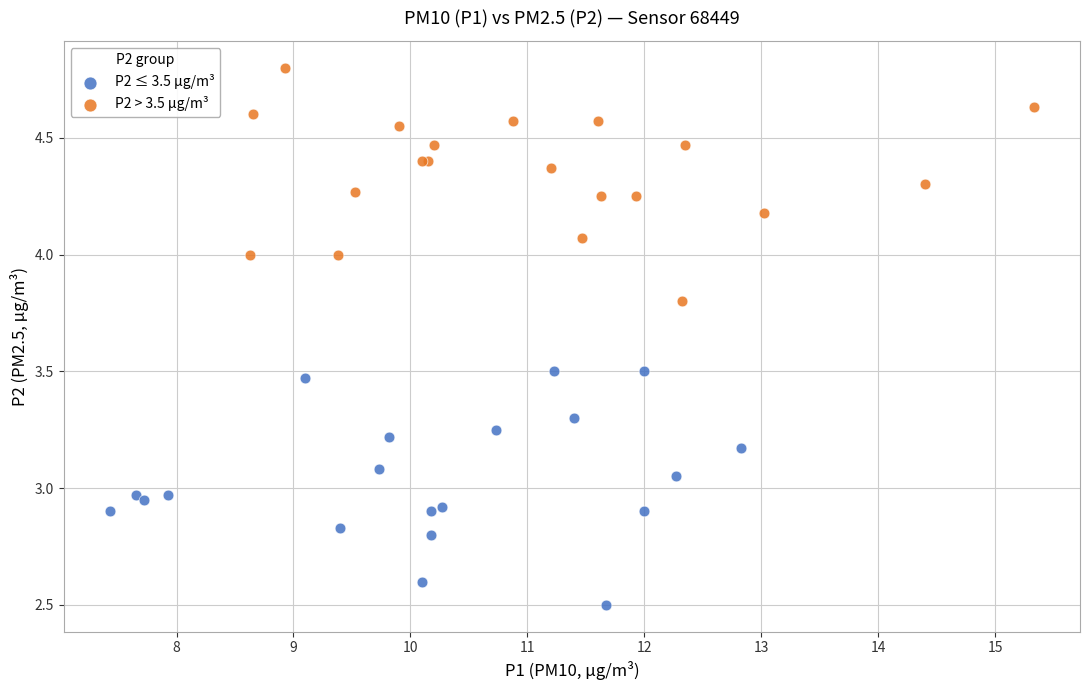

Which series contains the highest Y value?

P2 > 3.5 µg/m³